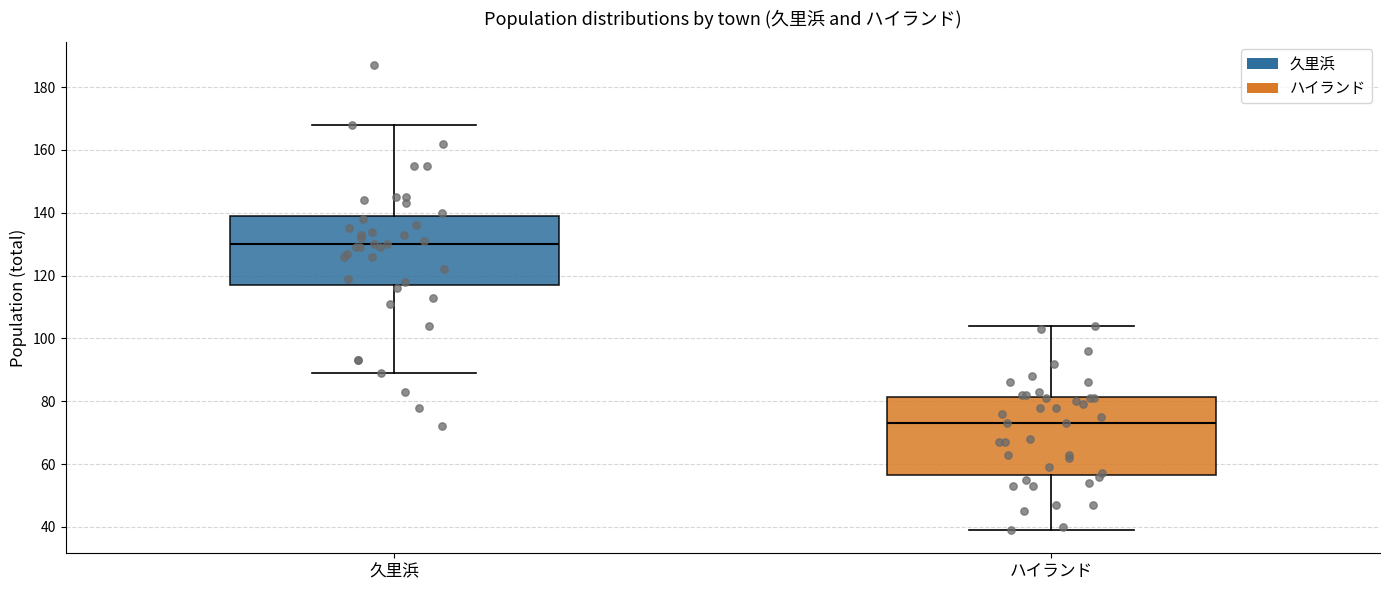

Where does the upper whisker of the box for 久里浜 end on the y-axis? The values are not printed on the chart, so give them approximately, as read against the axis.

168